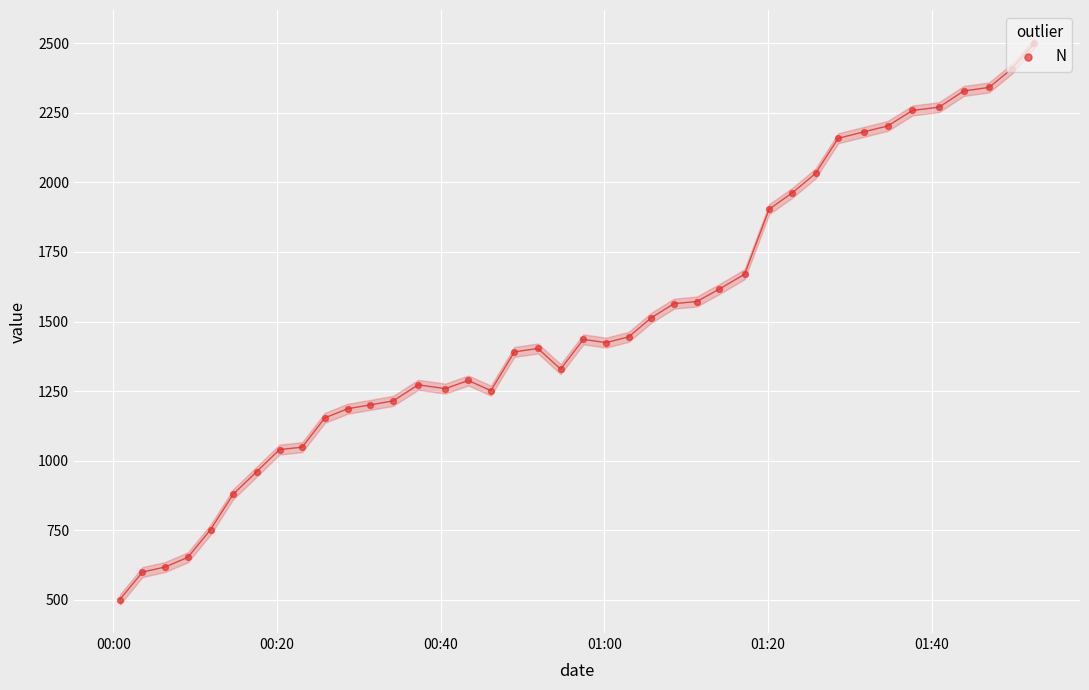

What is the highest value of the N series?

2500.0